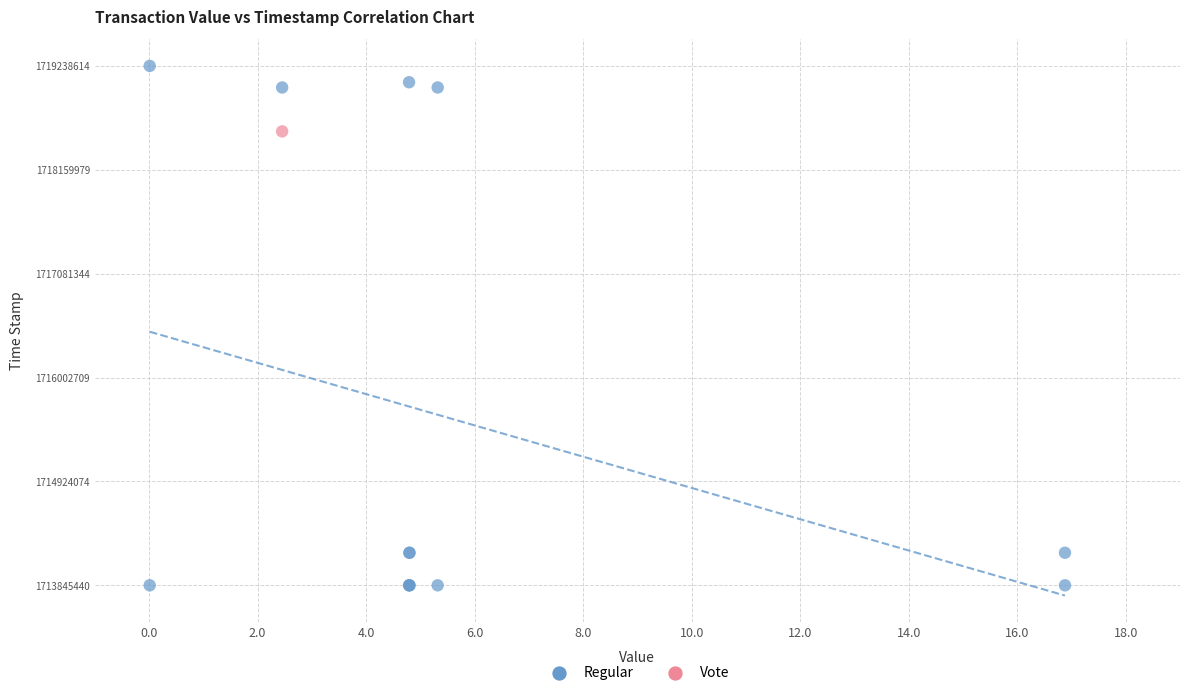

What are all the series names shown in the legend?

Regular, Vote